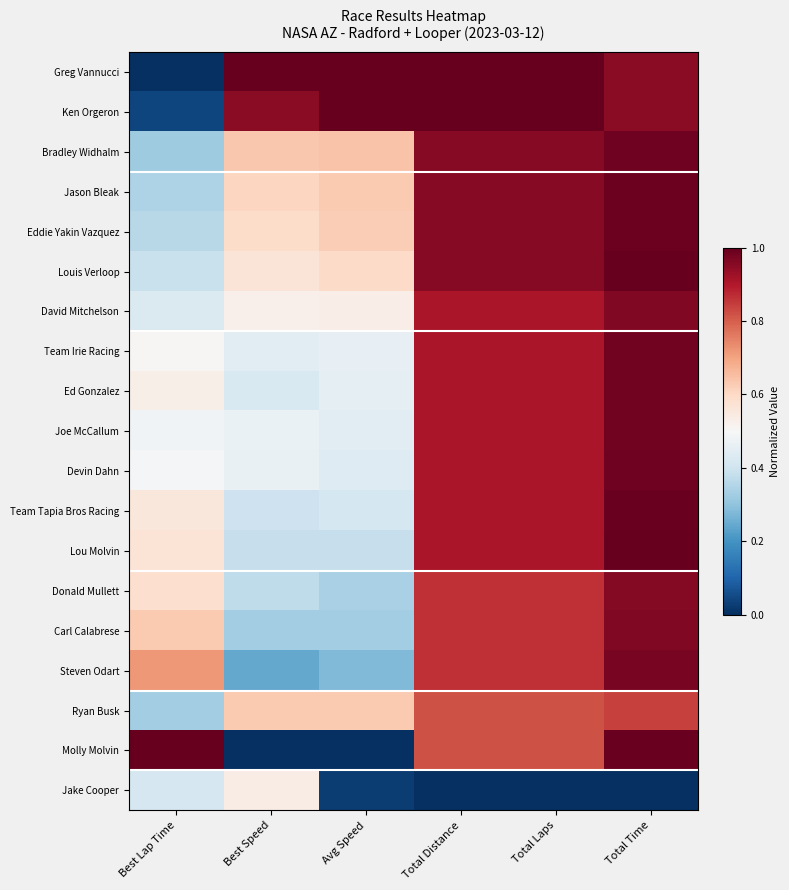

What is the total value across all series at Total Laps?

16.4